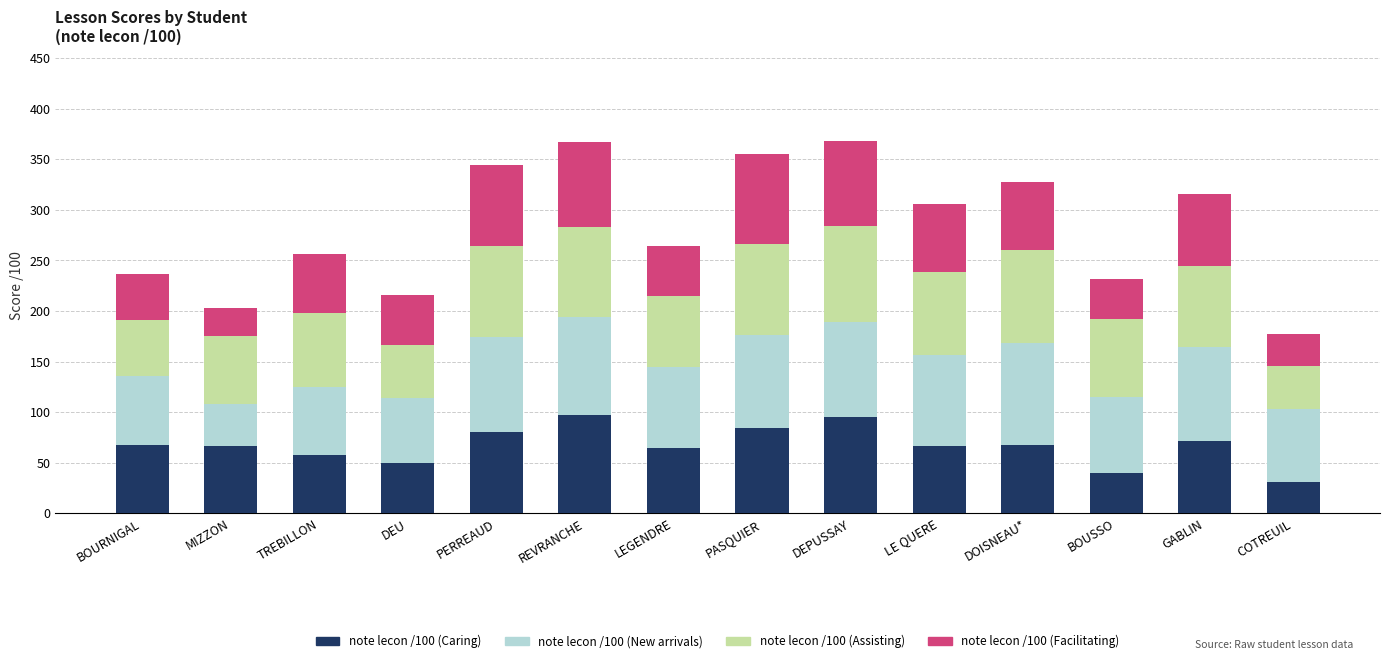

True or false: note lecon /100 (Caring) has a value of 31 at COTREUIL.

True